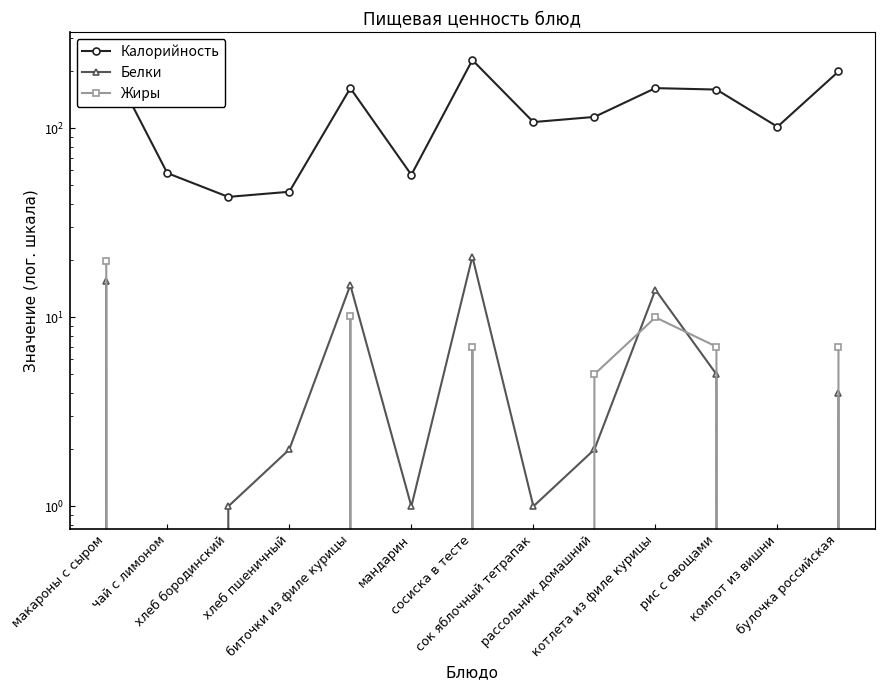

True or false: Жиры has a value of 0.0 at мандарин.

True